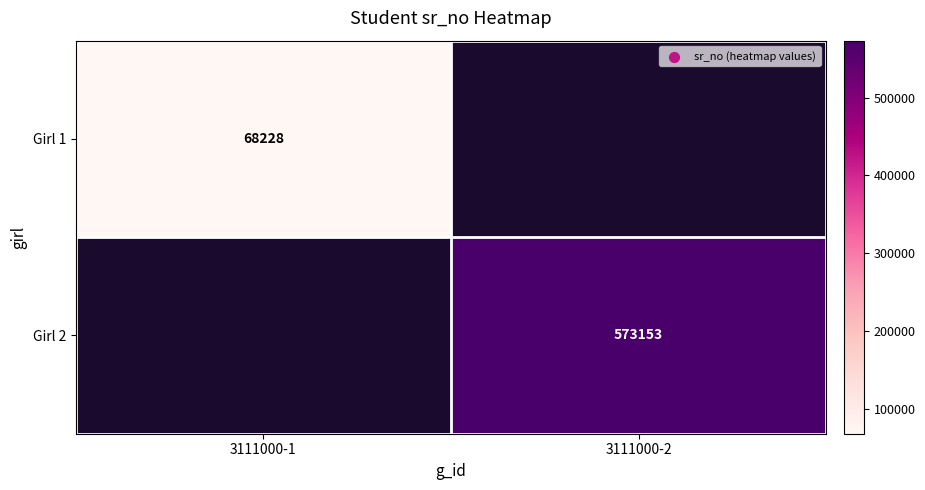

True or false: Girl 1 has a value of 68228 at 3111000-1.

True